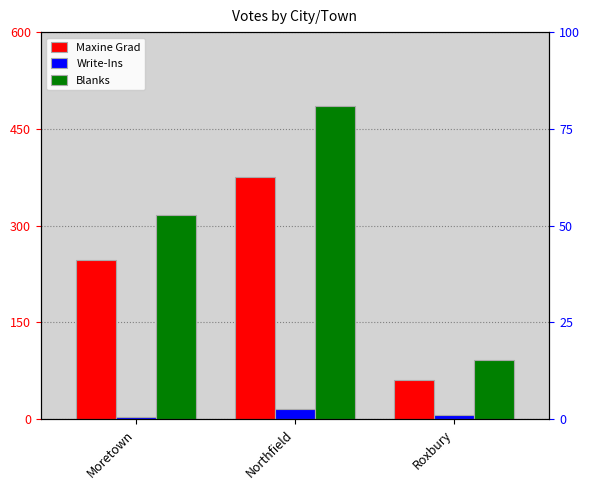

Rank the categories by Maxine Grad value from highest to lowest.

Northfield, Moretown, Roxbury